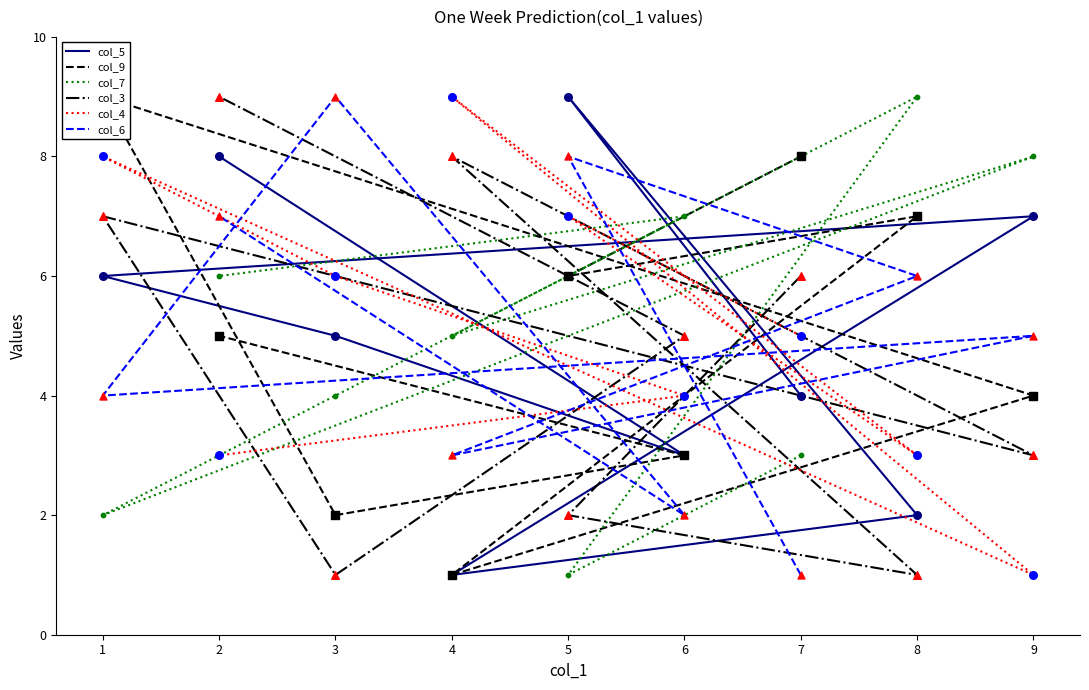

At how many categories does at least one series exceed 2?

9